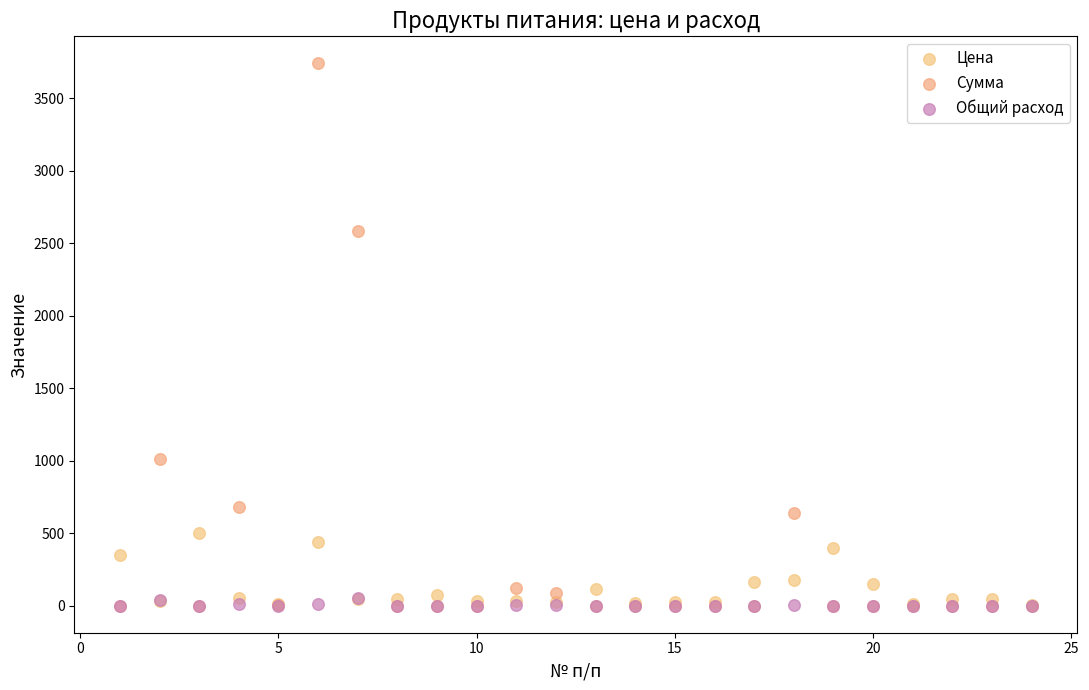

Which series has the largest Y range (max minus min)?

Сумма